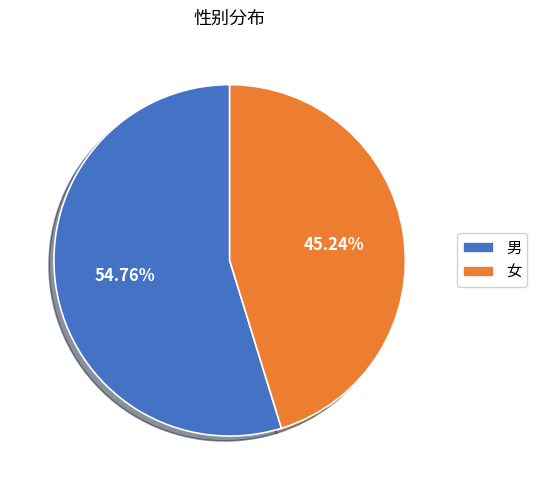

What is the majority slice?

男